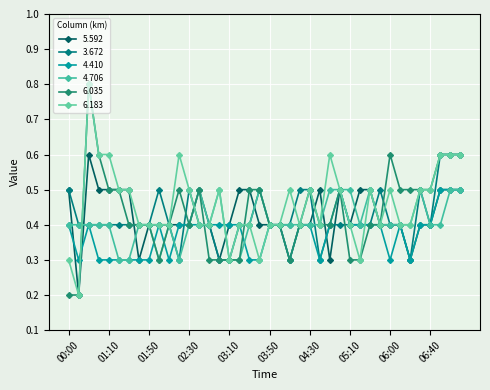

How many distinct data groups are displayed?

6